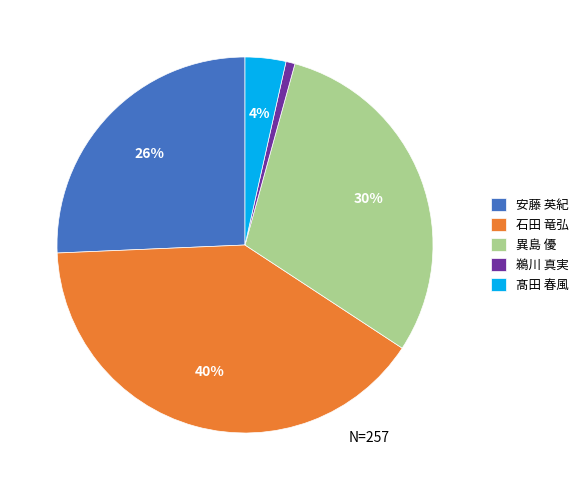

To the nearest percent, what percentage of the pie is 安藤 英紀?

26%